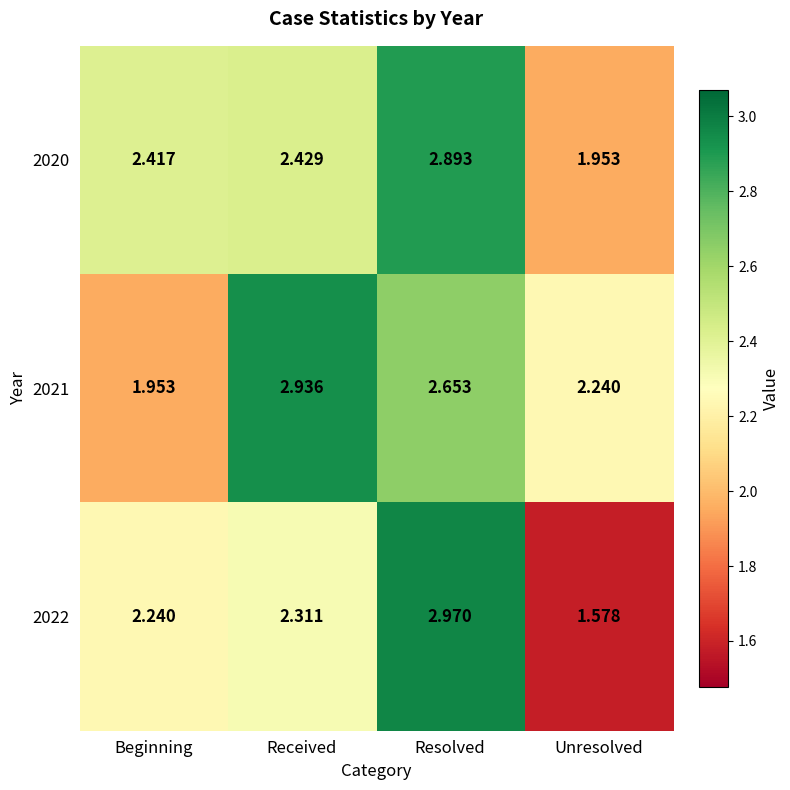

Rank the series by their maximum value, from lowest to highest.

2020, 2021, 2022